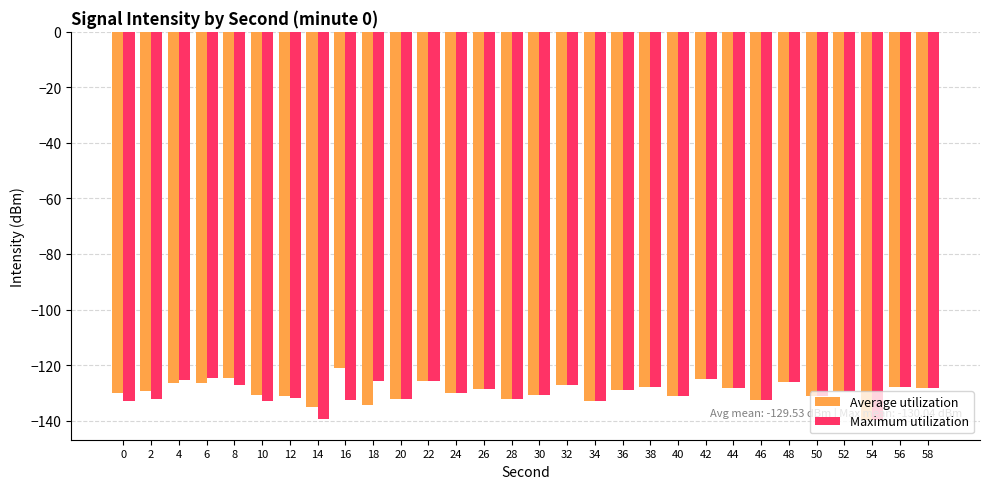

Is the value of Average utilization at 4 greater than the value of Maximum utilization at 14?

Yes